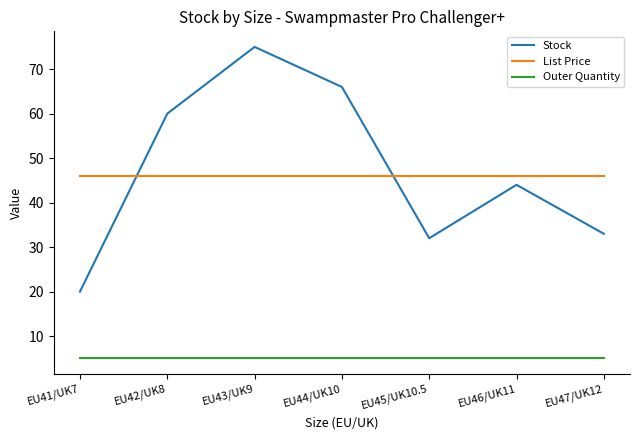

Where is the first local minimum for Stock?

EU45/UK10.5